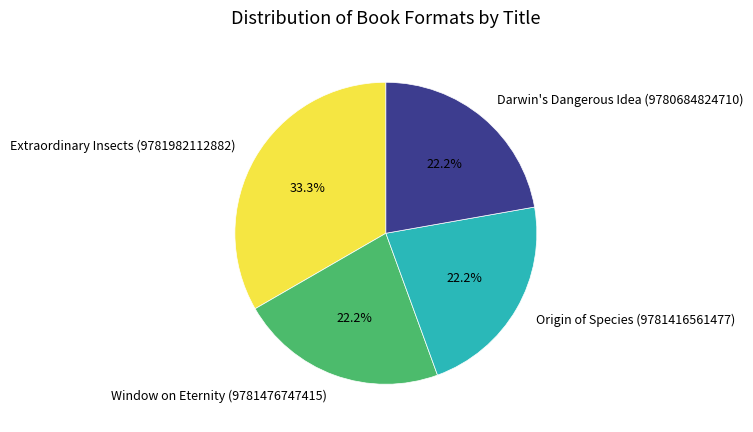

Does Window on Eternity (9781476747415) represent more than half of the total?

No